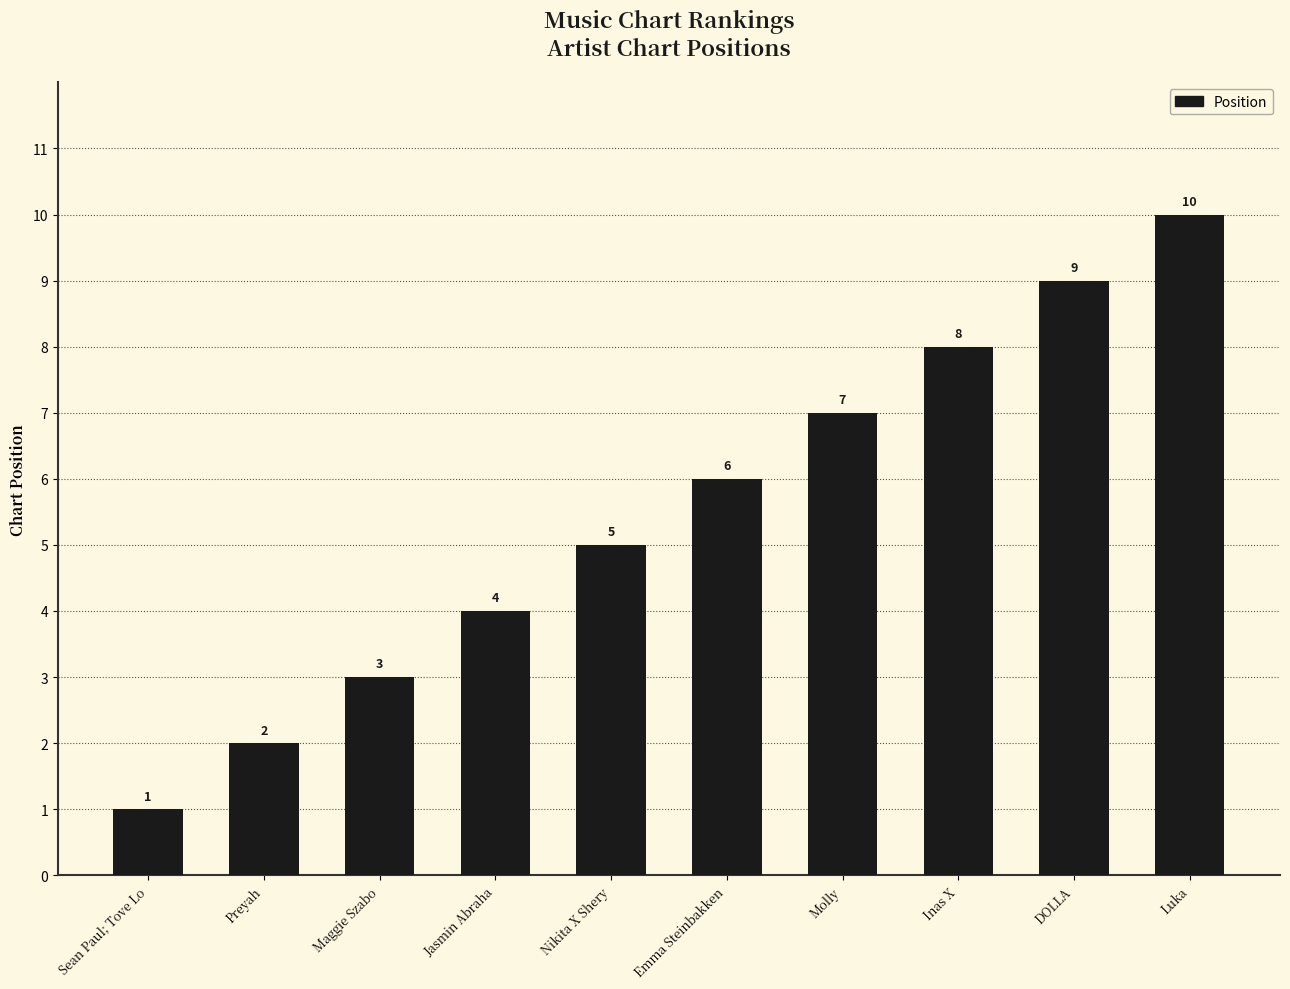

Rank the categories by value from highest to lowest.

Luka, DOLLA, Inas X, Molly, Emma Steinbakken, Nikita X Shery, Jasmin Abraha, Maggie Szabo, Preyah, Sean Paul; Tove Lo